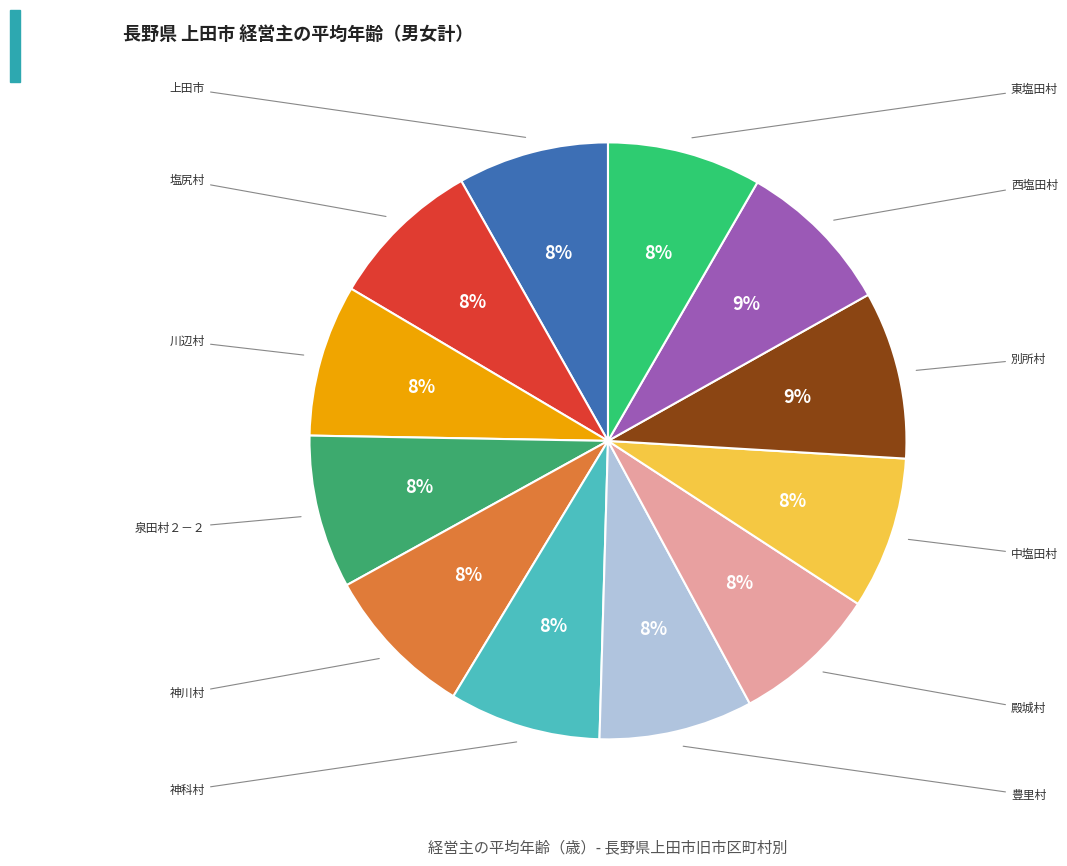

Rank the categories by value from lowest to highest.

殿城村, 上田市, 神科村, 川辺村, 中塩田村, 神川村, 塩尻村, 泉田村２－２, 豊里村, 東塩田村, 西塩田村, 別所村